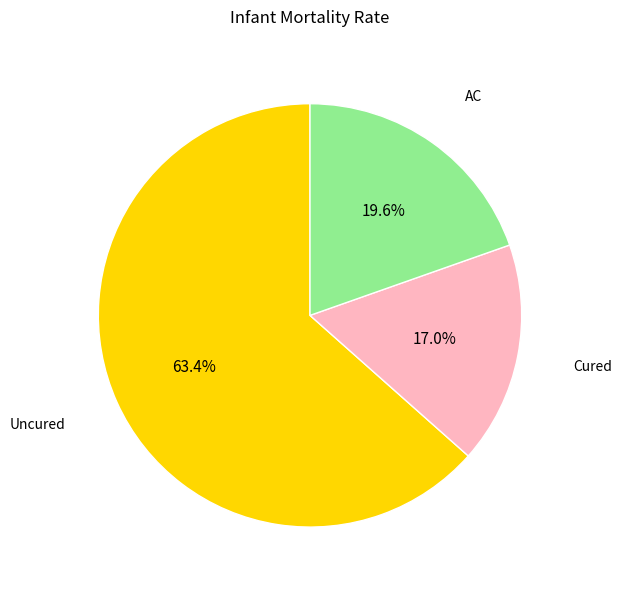

What percentage is the AC slice, to the nearest percent?

20%